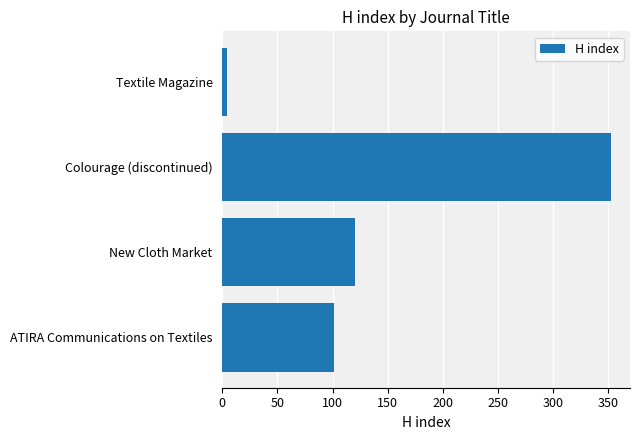

True or false: the data shows 120 at New Cloth Market.

True